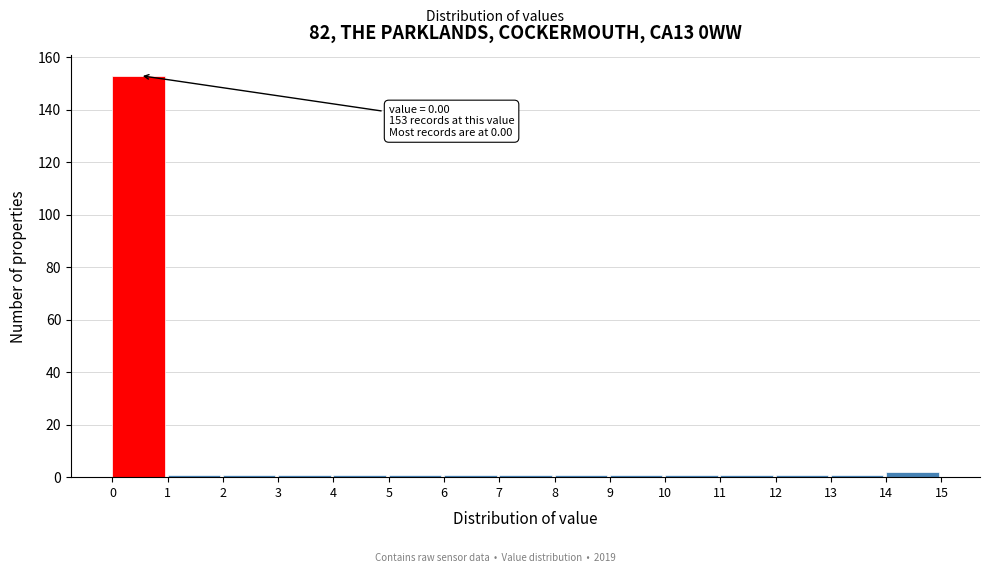

Which range on the x-axis has the tallest bar?

0 to 1